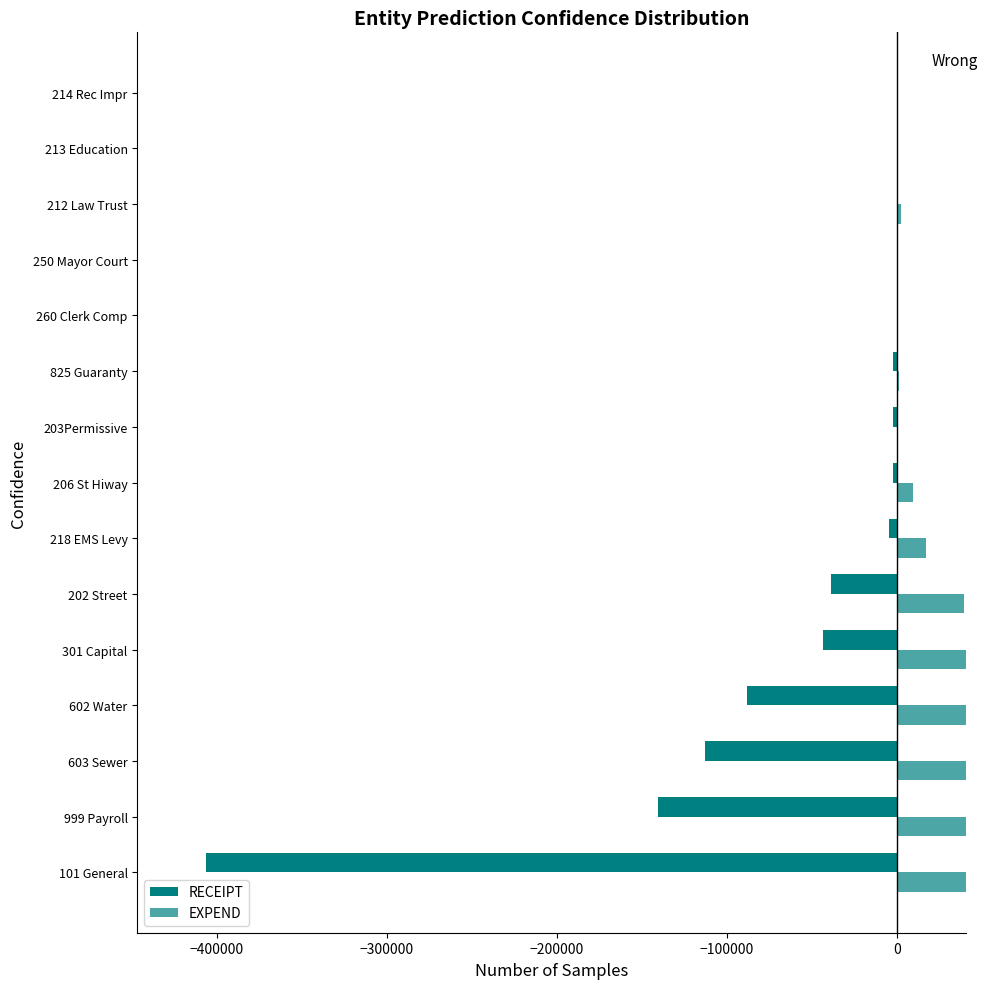

What are all the series names shown in the legend?

RECEIPT, EXPEND